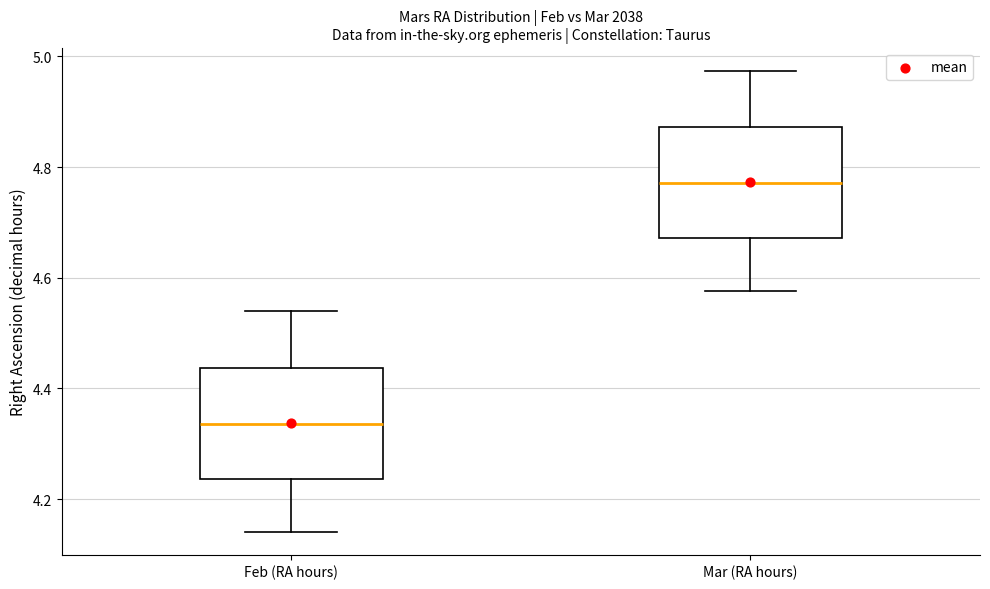

Reading left to right, transcribe this box plot: for each box, give where its median line is, the range the box spans, and where its two whiskers end, as read against the y-axis. The values are not printed on the chart, so give them approximately, as read against the axis.

Feb (RA hours): median 4.34, box 4.24 to 4.44, whiskers 4.14 to 4.54
Mar (RA hours): median 4.78, box 4.68 to 4.88, whiskers 4.58 to 4.98